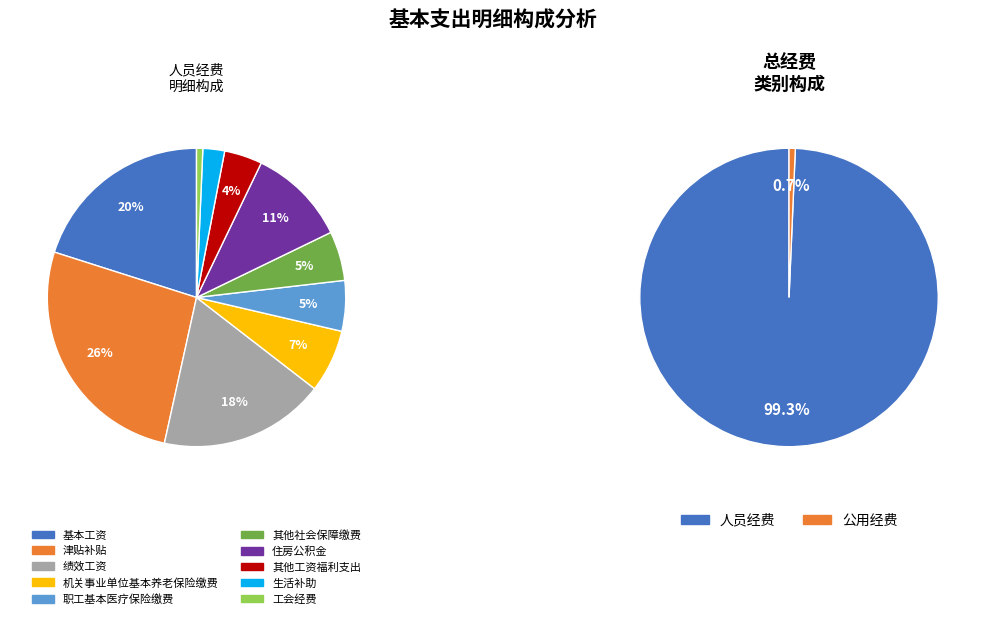

Between 其他工资福利支出 and 其他社会保障缴费, which is larger?

其他社会保障缴费